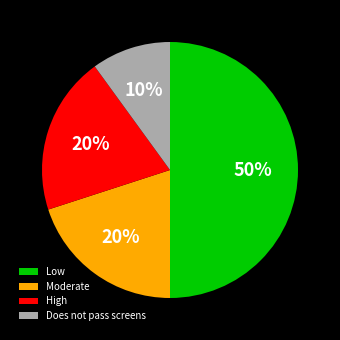

What percentage is the Low slice, to the nearest percent?

50%